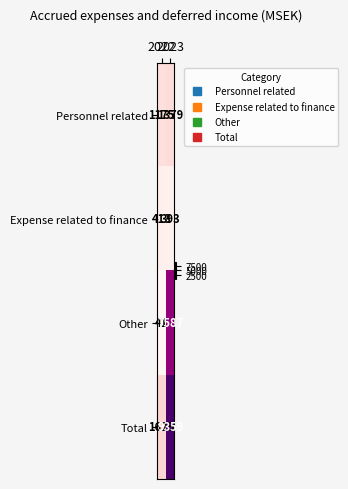

What is the minimum value for Other?

41